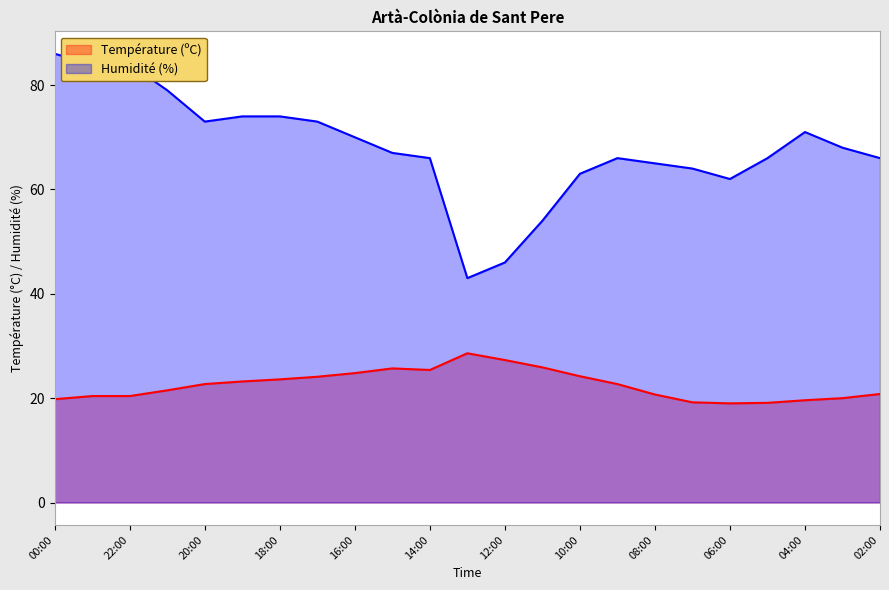

Where is the first local maximum for Température (ºC)?

15:00